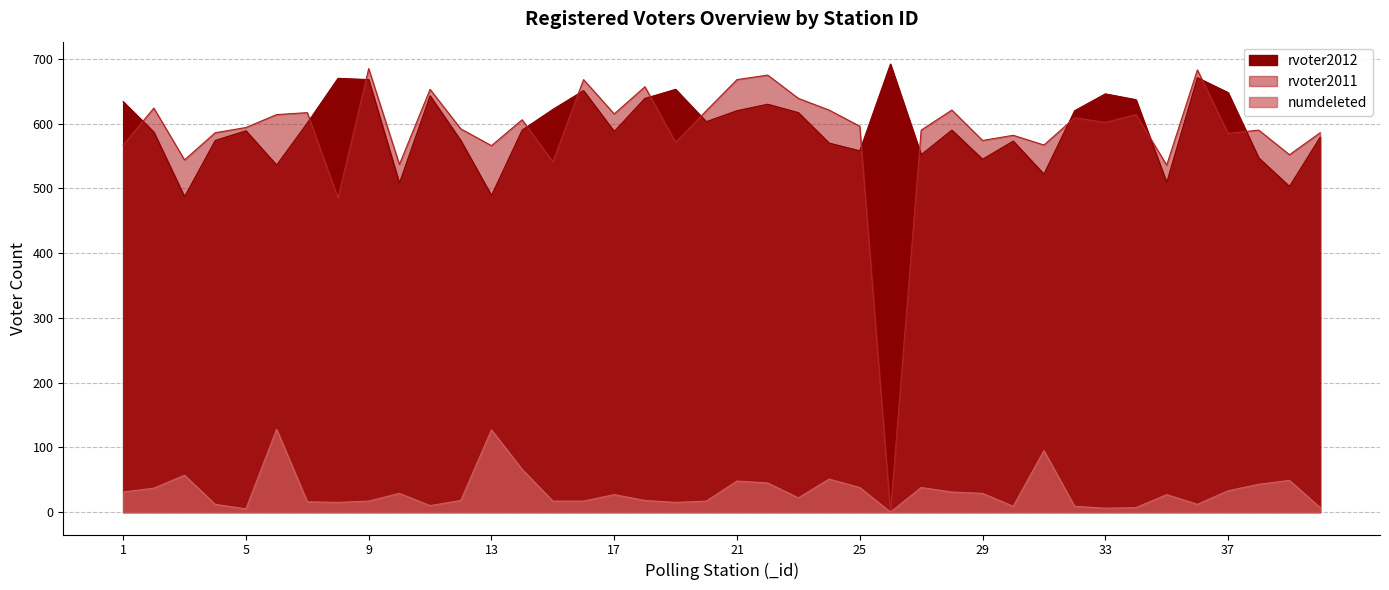

Is it true that the value at 22 is 630?

True